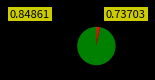

Is there a majority slice in this chart?

Yes